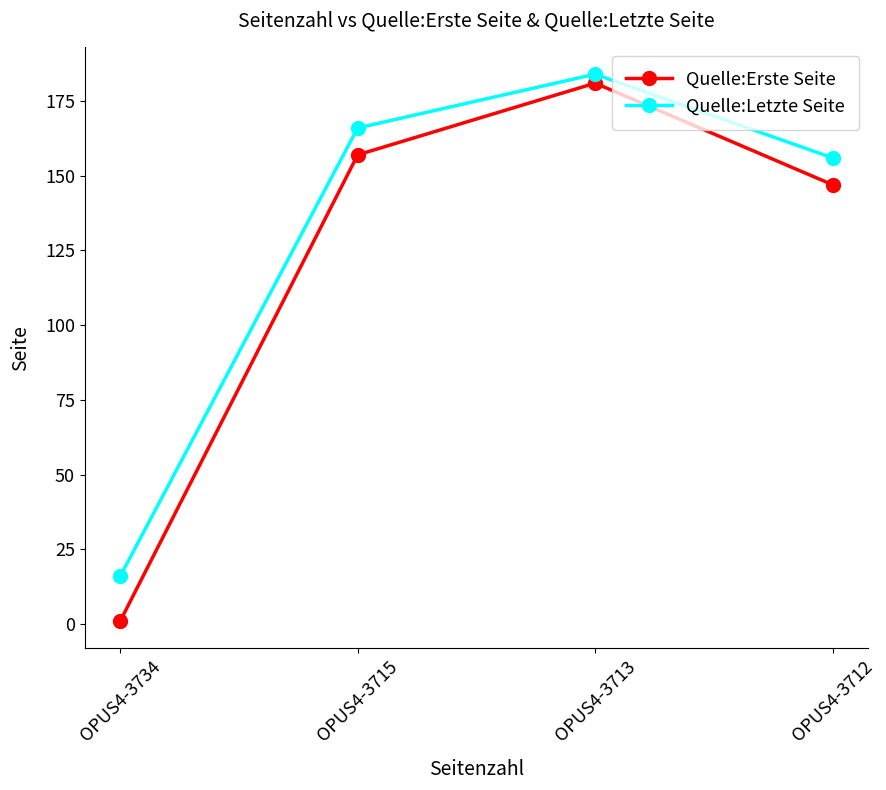

What is the approximate value of Quelle:Erste Seite at OPUS4-3712?

147